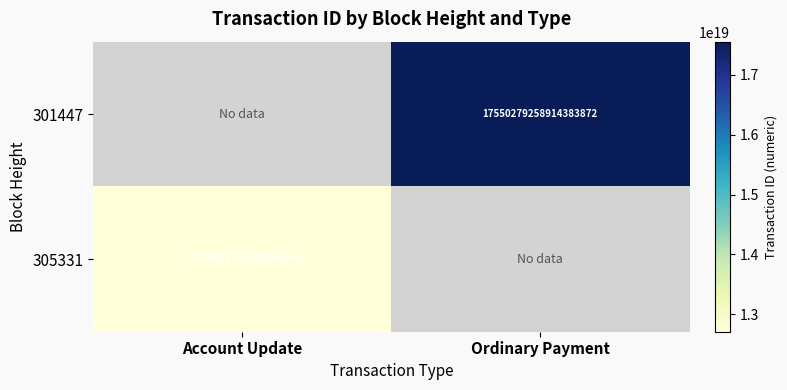

The value of 301447 at Ordinary Payment is 17550279258914383872. True or false?

True